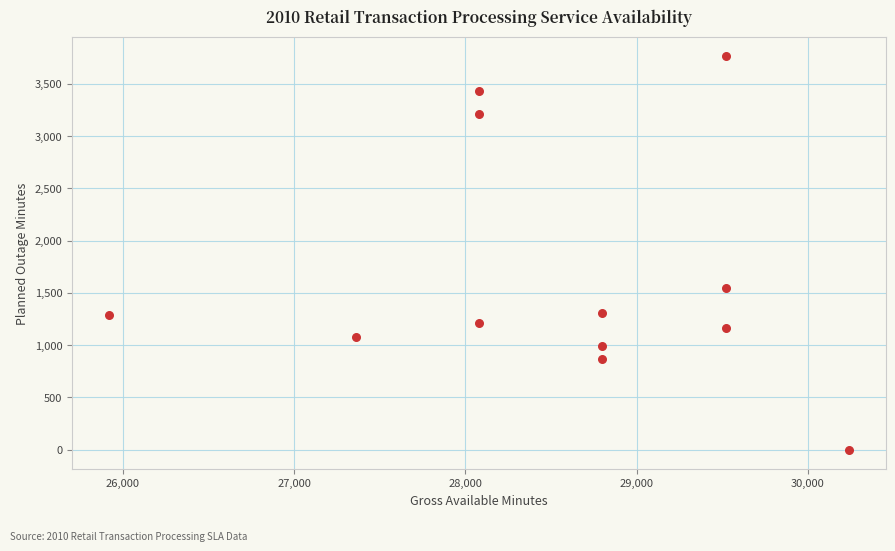

What Y value in the scatter plot is closest to 1881?

1546